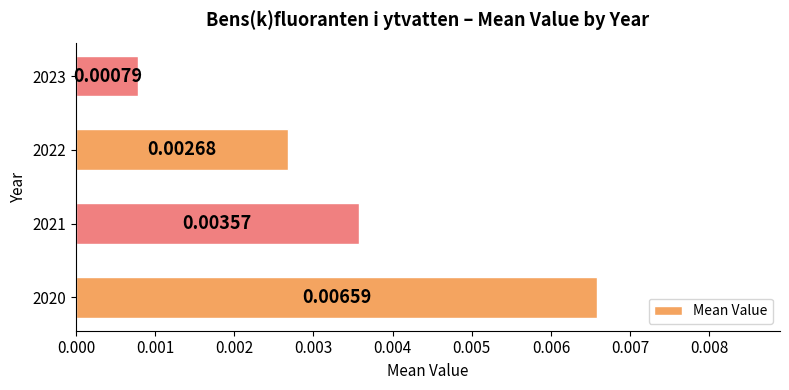

How many data points does each series have?

4